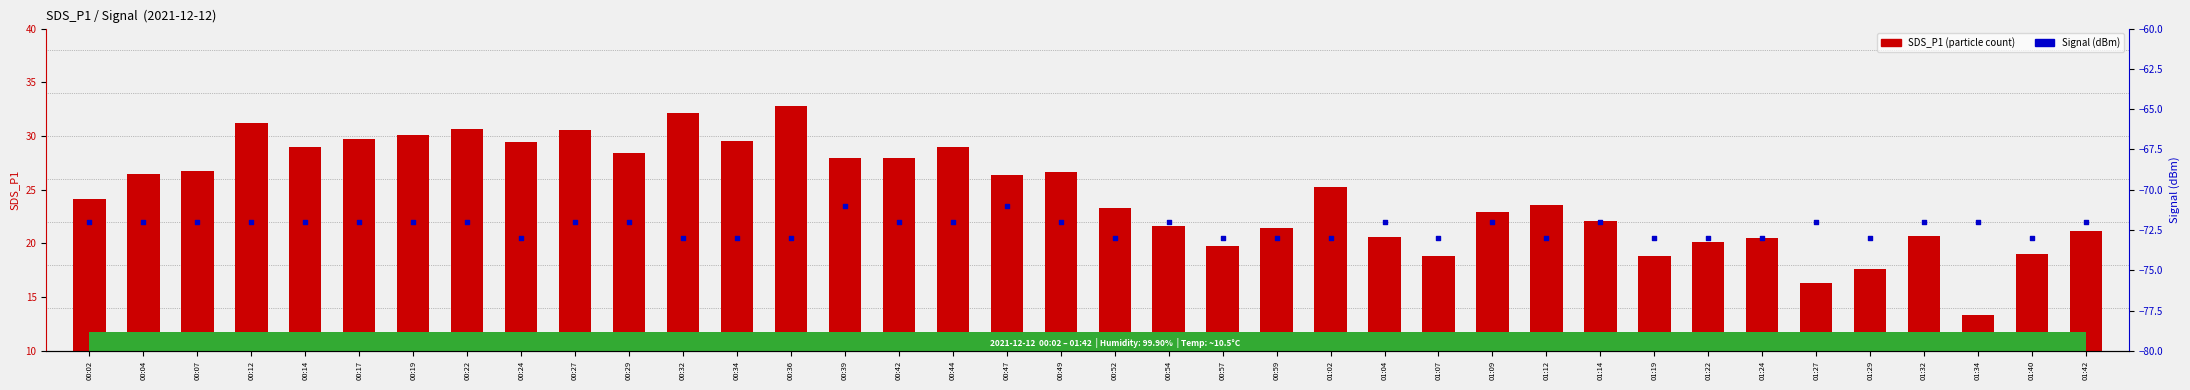

At how many categories does at least one series exceed 15?

37